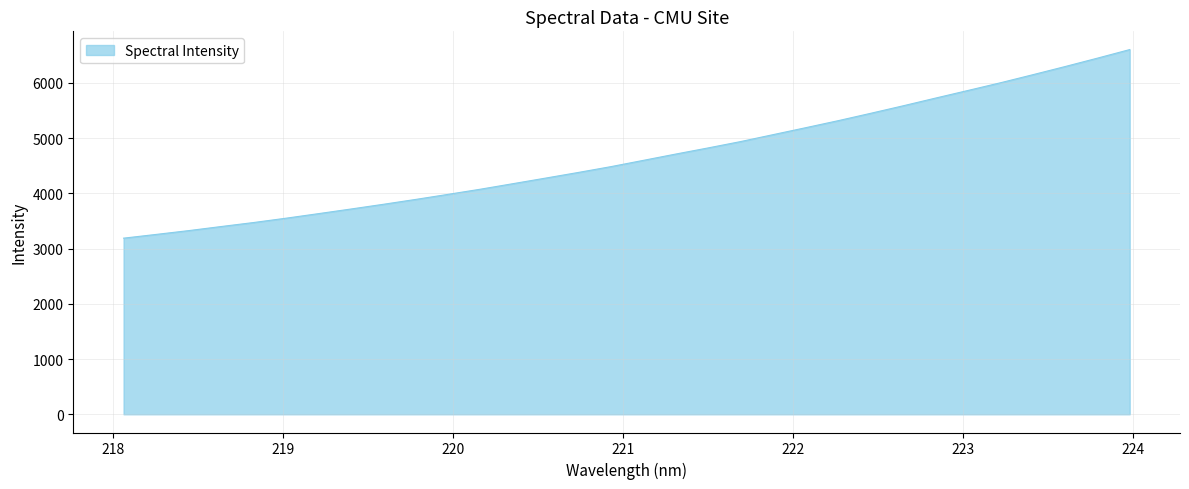

What is the greatest value displayed?

6604.4